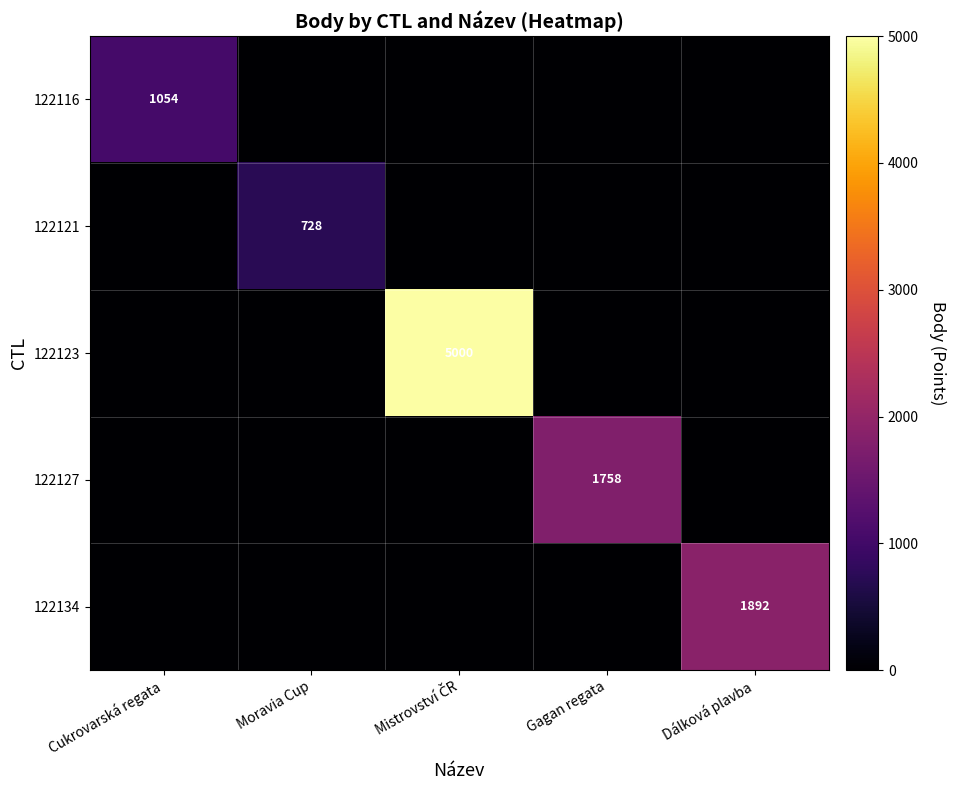

True or false: 122116 has a value of 1054 at Cukrovarská regata.

True